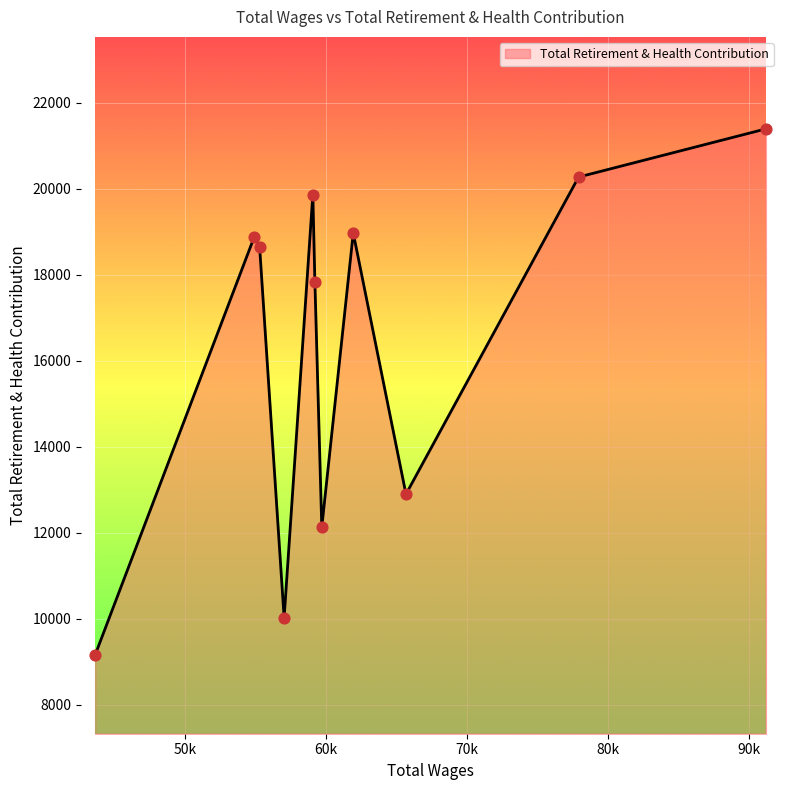

What is the difference between the maximum and minimum values?

12233